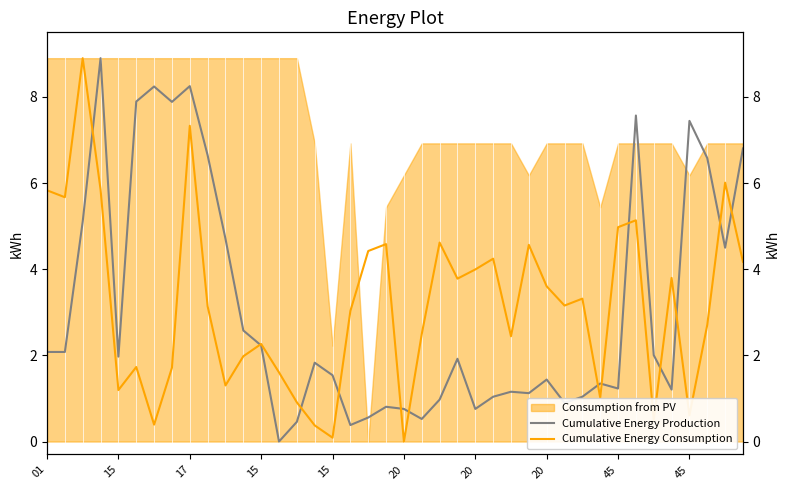

What is the value of the Cumulative Energy Consumption point at the 36th from the left?

3.8